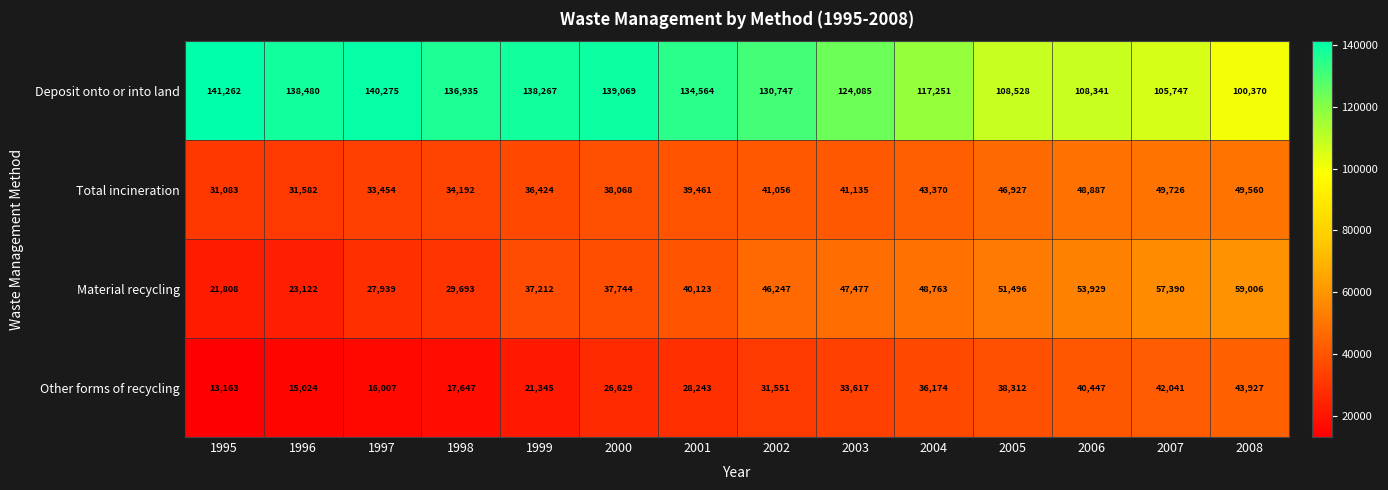

Between 2001 and 2008, which series saw the biggest shift?

Deposit onto or into land